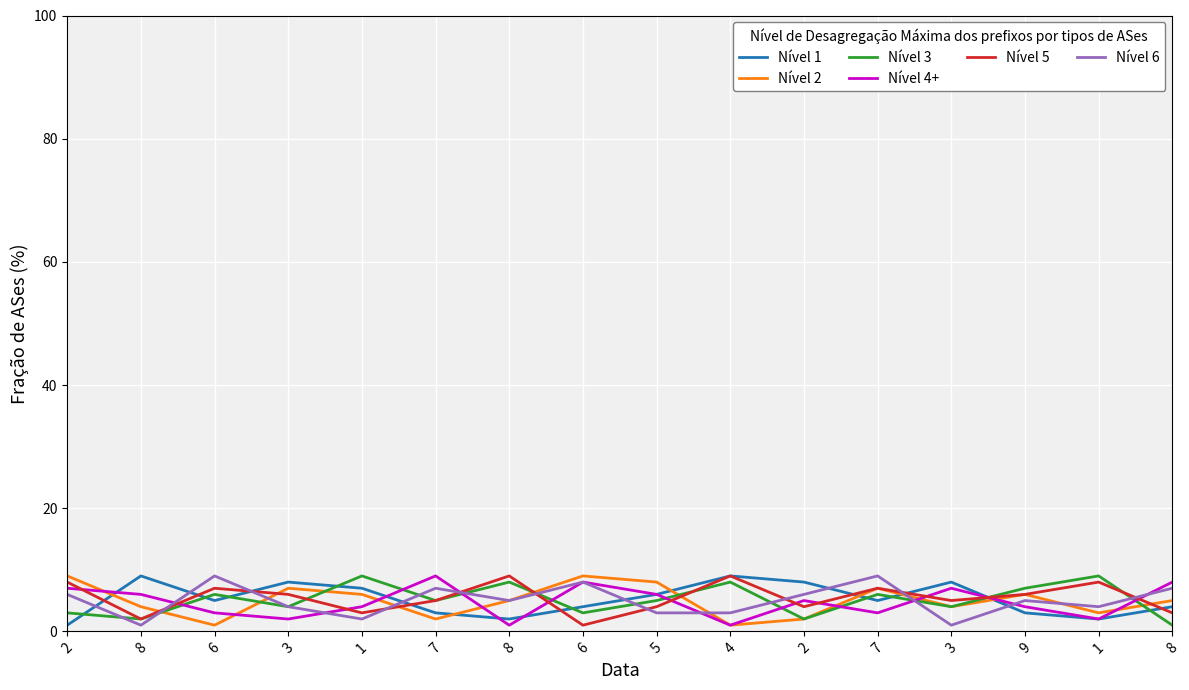

What is the label of the 9th point from the right?

6